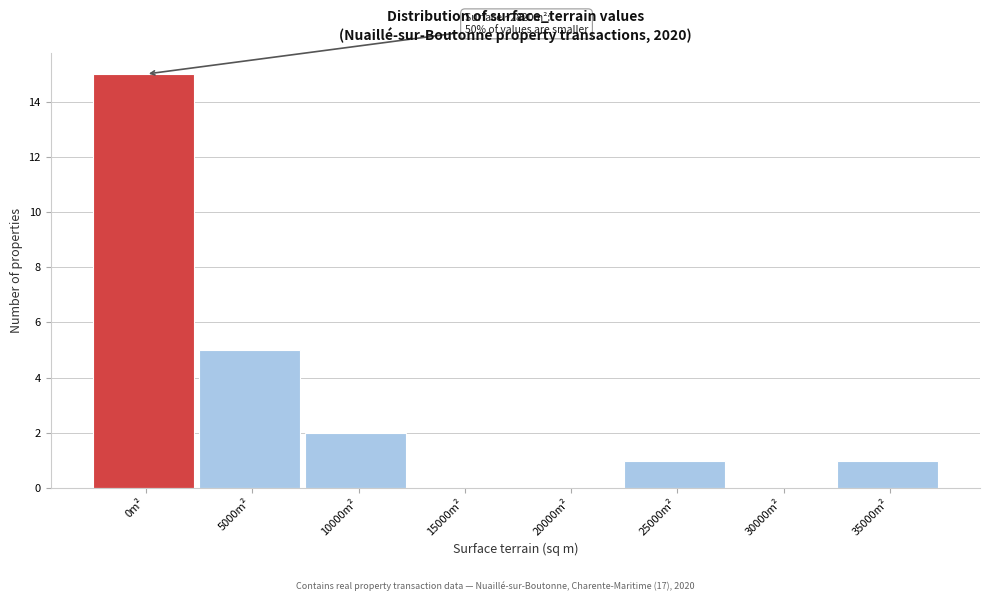

Reading left to right, list all the values displayed in this chart.

0m²=15	5000m²=5	10000m²=2	15000m²=0	20000m²=0	25000m²=1	30000m²=0	35000m²=1